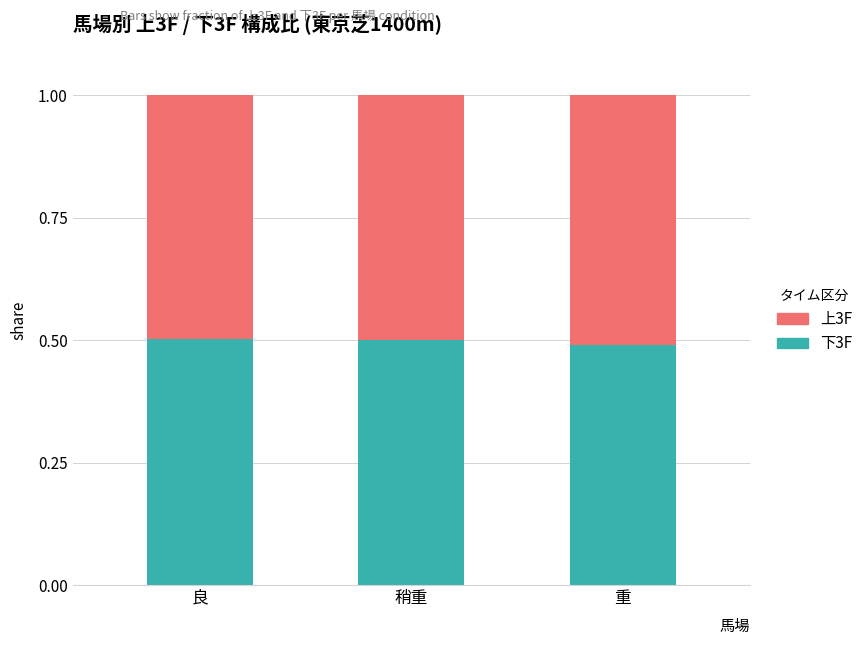

What is the total value across all series at 良?

1.0